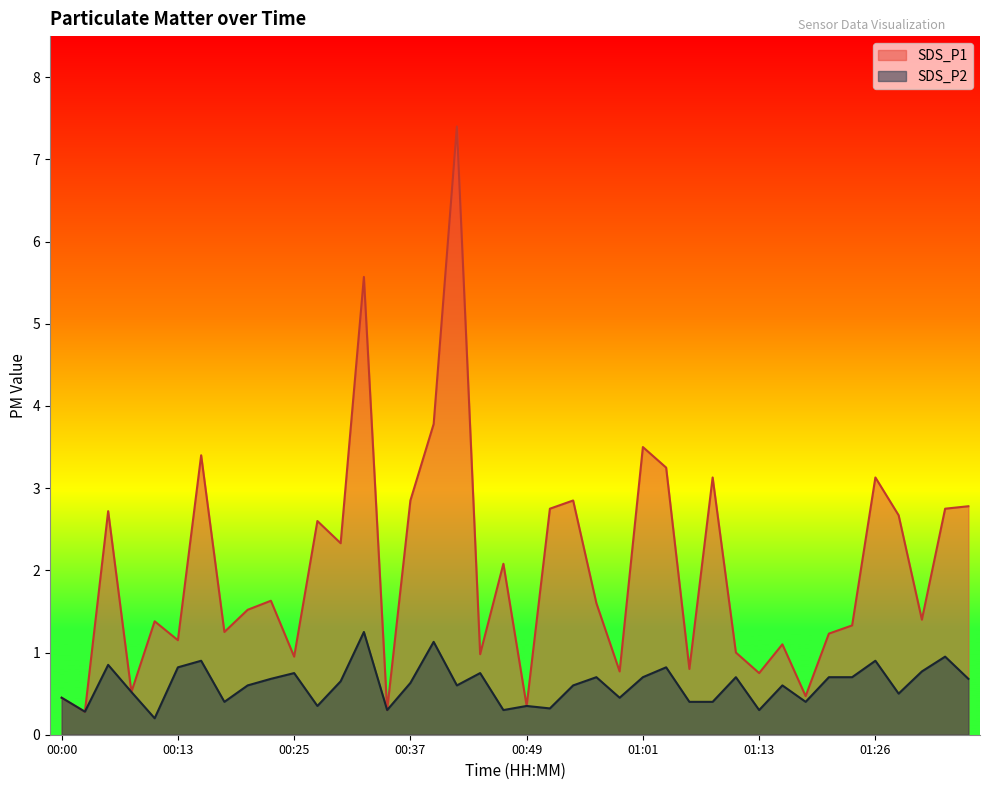

What is the difference between the SDS_P2 values at 01:23 and 00:17?

0.3